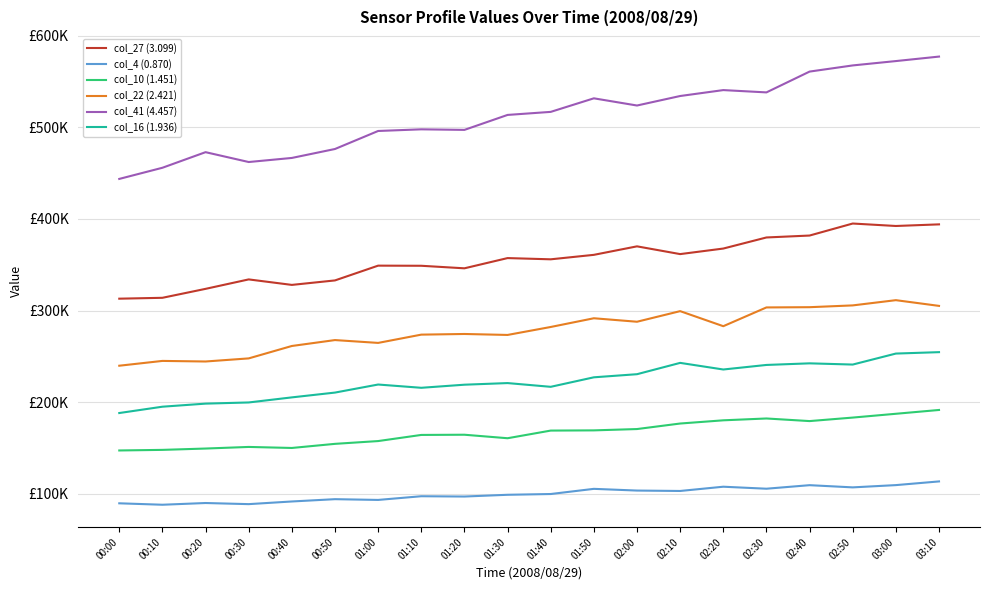

Where is col_41 (4.457) nearest to the value 510530?

01:30